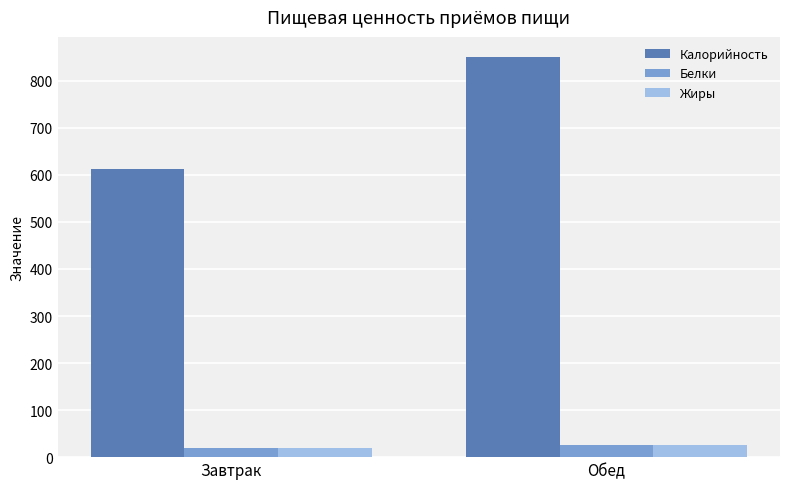

Which series has the widest spread of values?

Калорийность